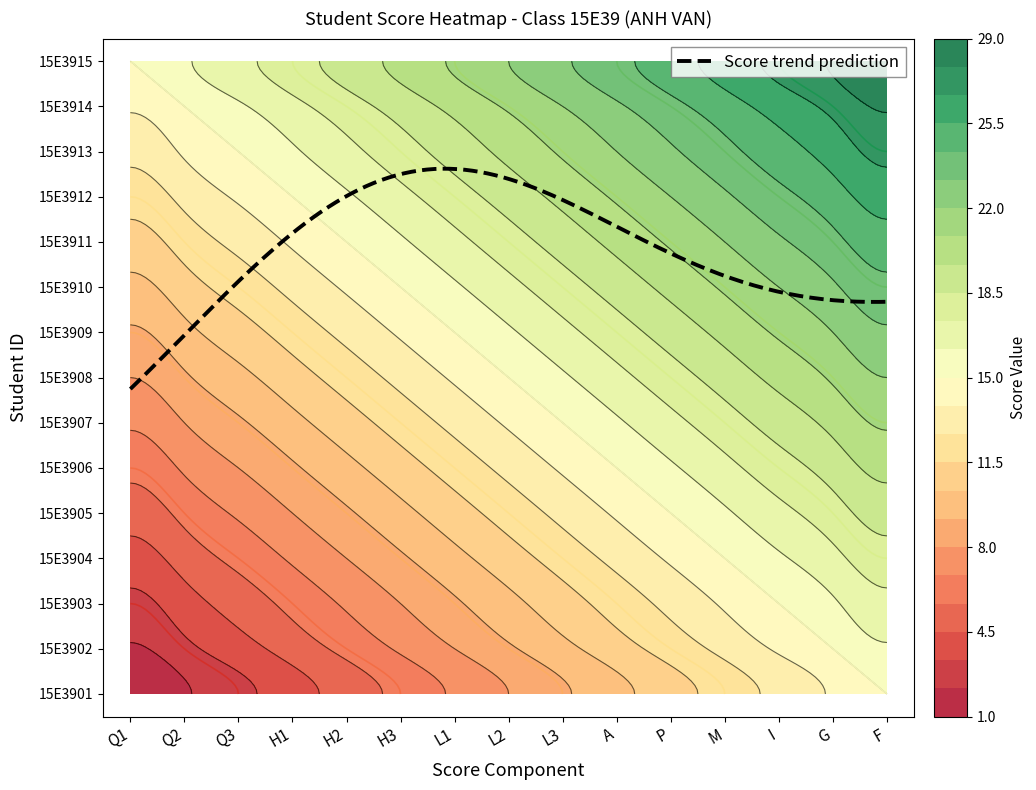

Is it true that 15E3913 equals 41 at F?

False